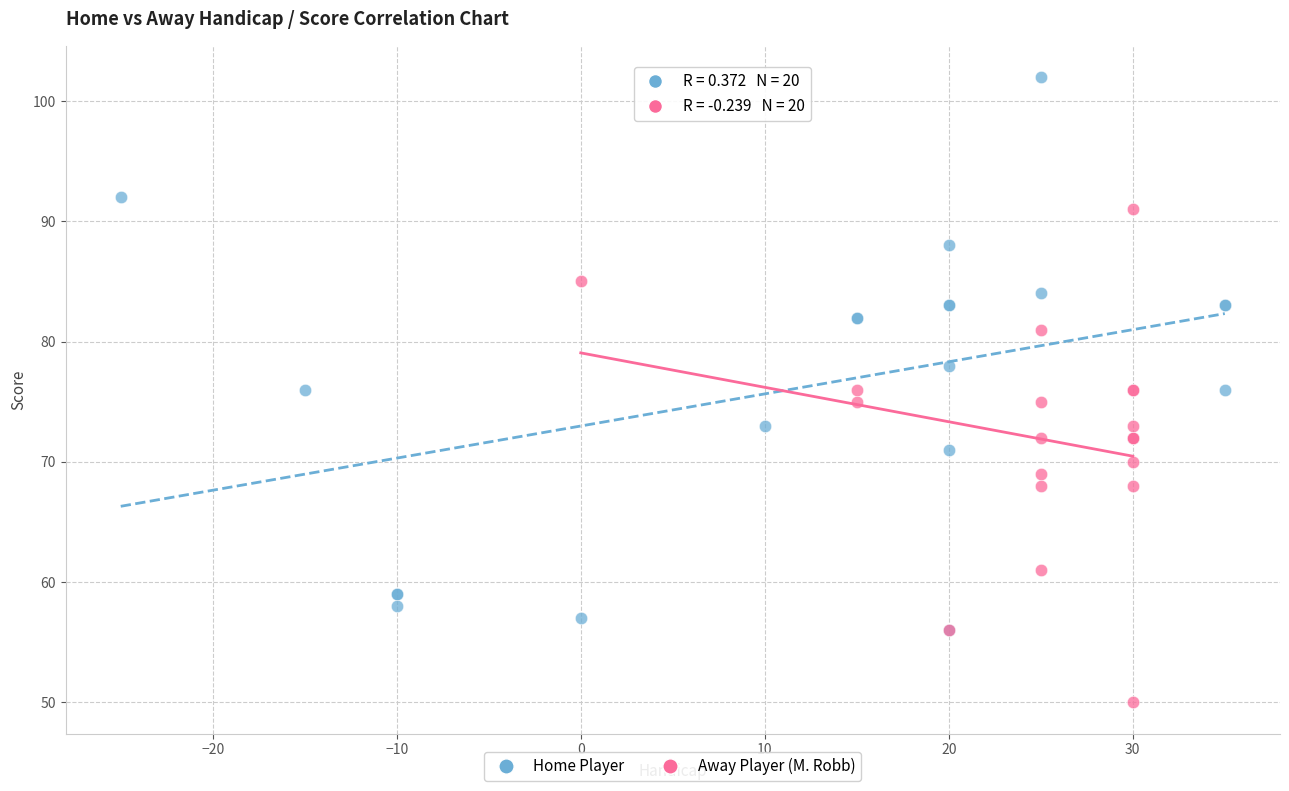

Which series reaches the maximum Y coordinate?

Home Player